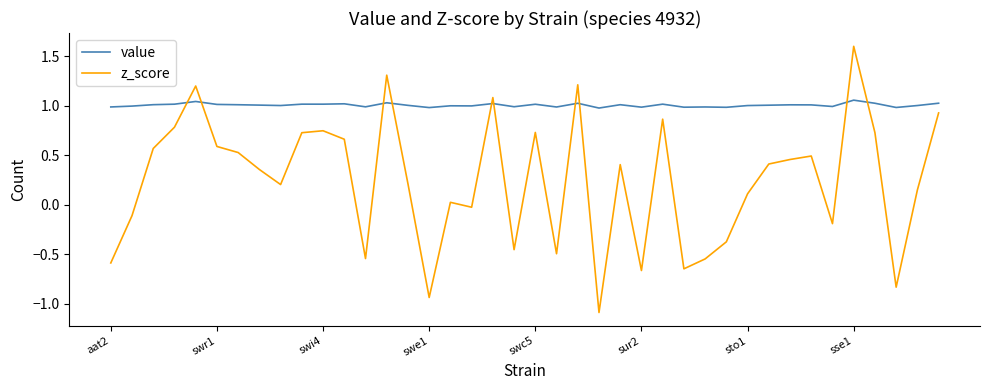

List the series in order of their overall mean, highest first.

value, z_score